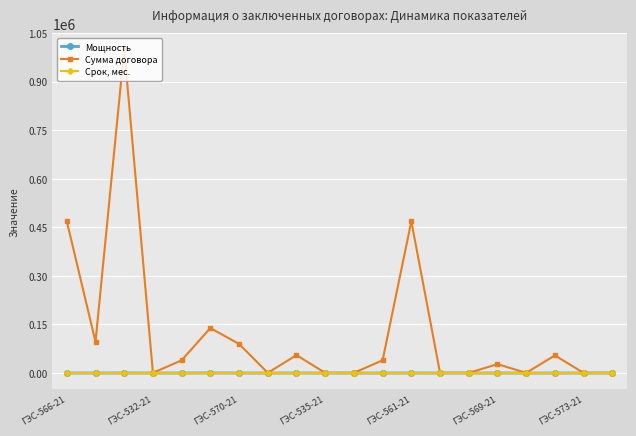

Which series has the widest spread of values?

Сумма договора